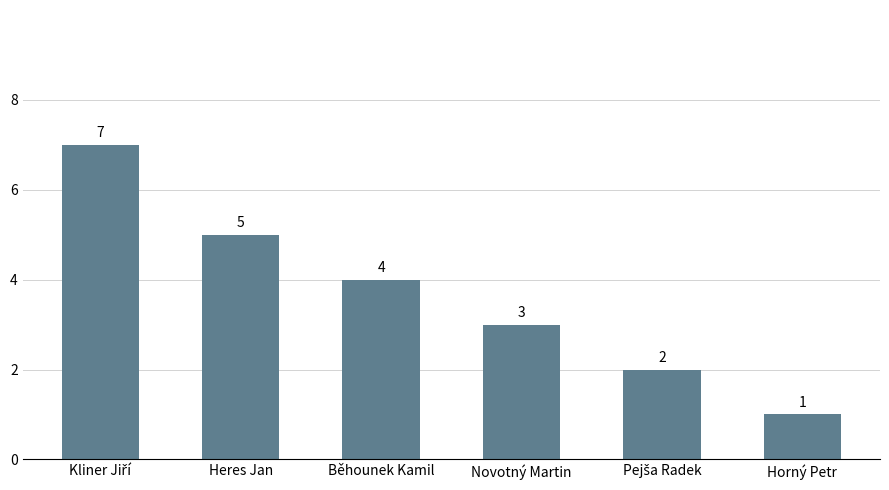

How many distinct data groups are displayed?

1